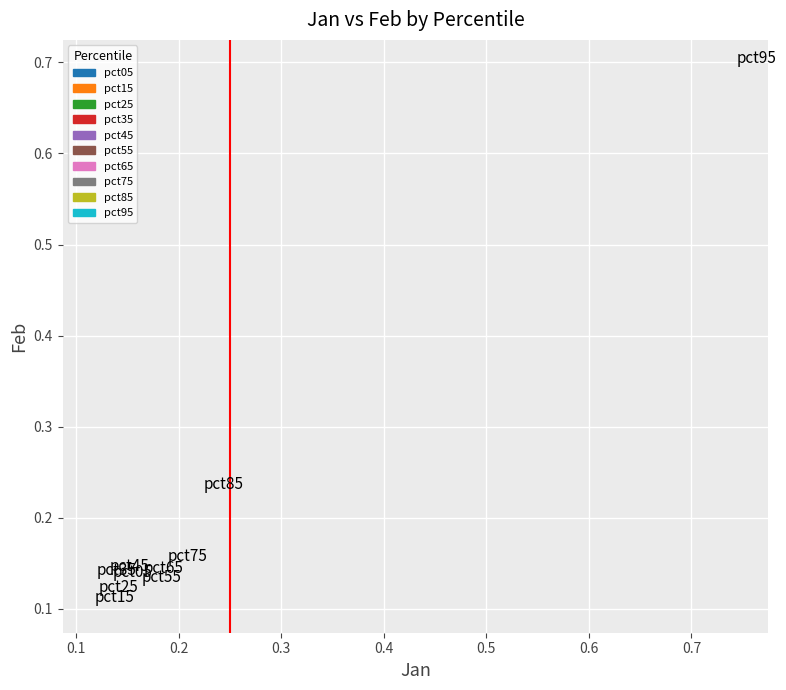

What are all the series names shown in the legend?

pct05, pct15, pct25, pct35, pct45, pct55, pct65, pct75, pct85, pct95